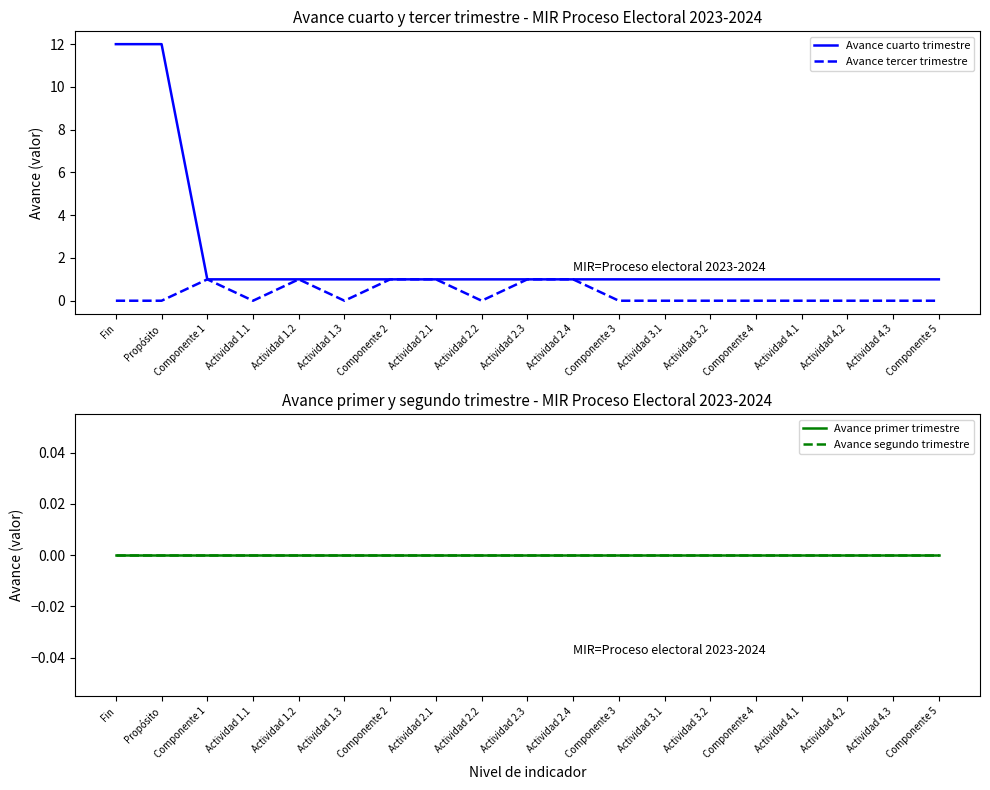

What is the label of the 1st point from the left?

Fin